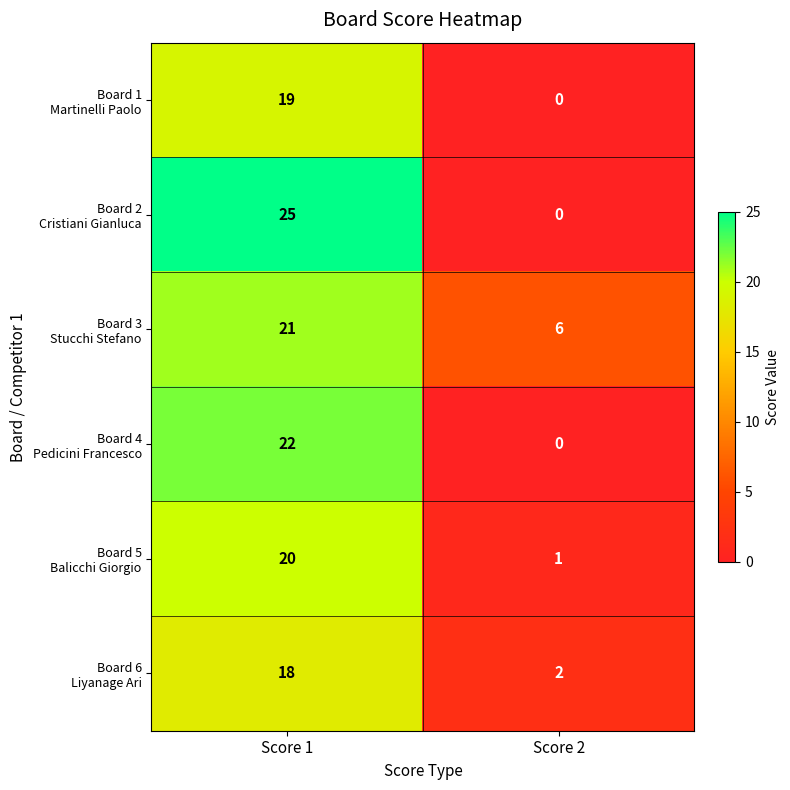

What is the maximum value shown in the chart?

25